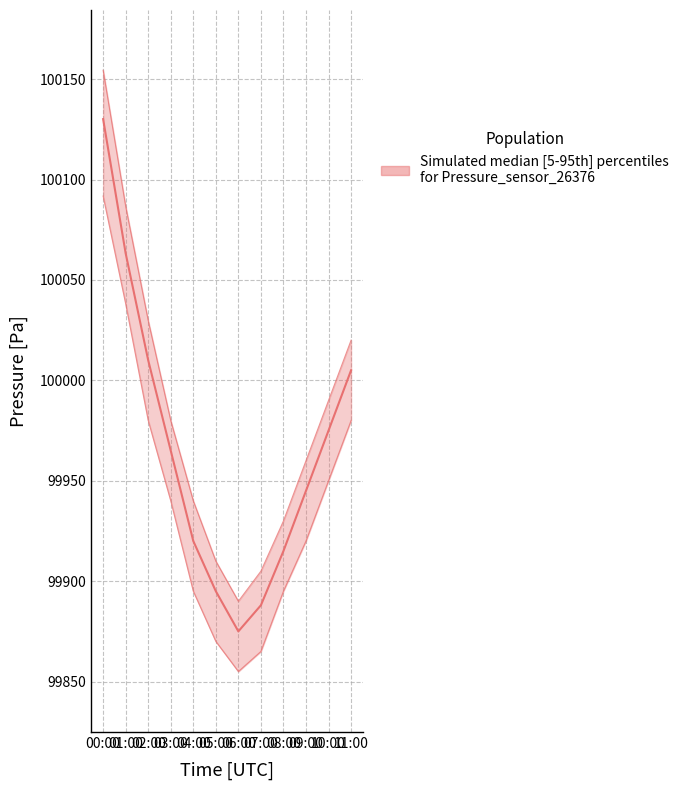

What is the sum of all pressure_lower values?

1199279.9